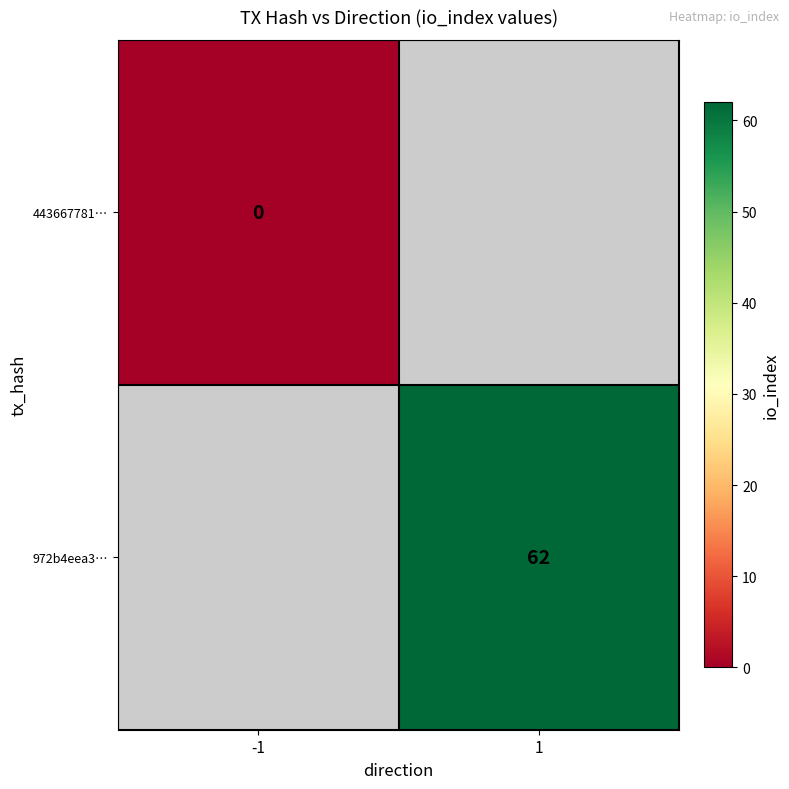

True or false: 972b4eea3… has a value of 15 at 1.

False